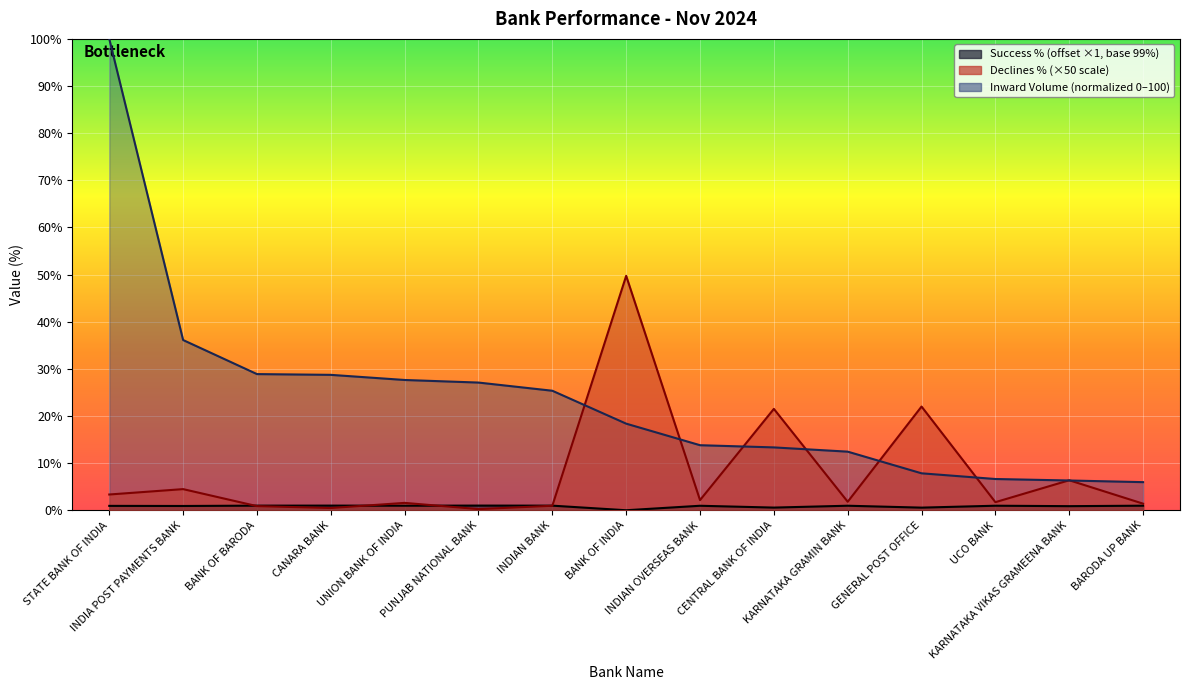

What is the difference between the Declines % values at INDIA POST PAYMENTS BANK and UCO BANK?

0.1